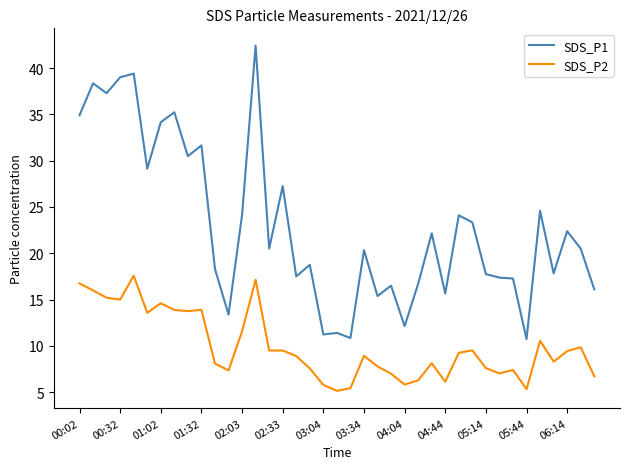

List the series in order of their overall mean, highest first.

SDS_P1, SDS_P2